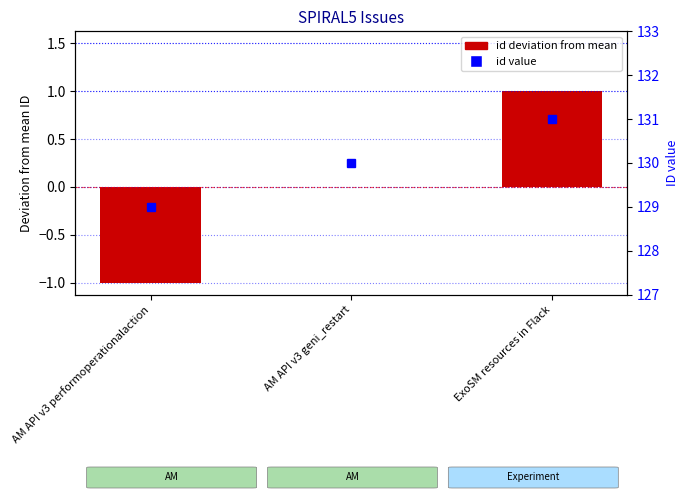

What is the label of the 2nd bar from the right?

AM API v3 geni_restart